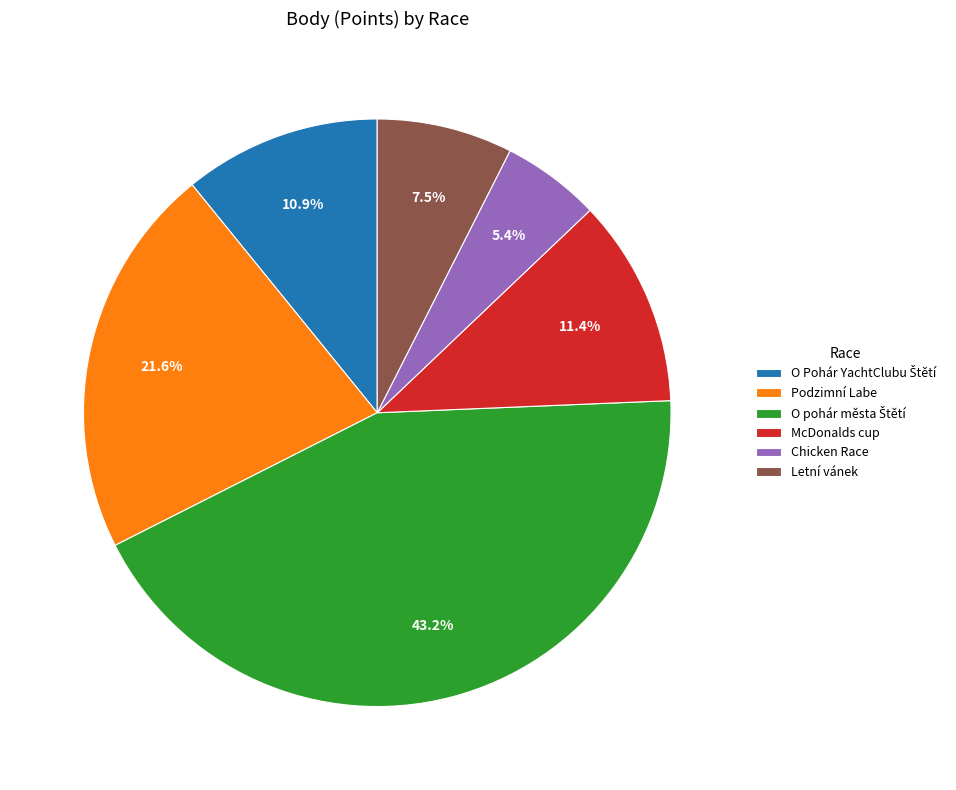

Does Podzimní Labe represent more than half of the total?

No